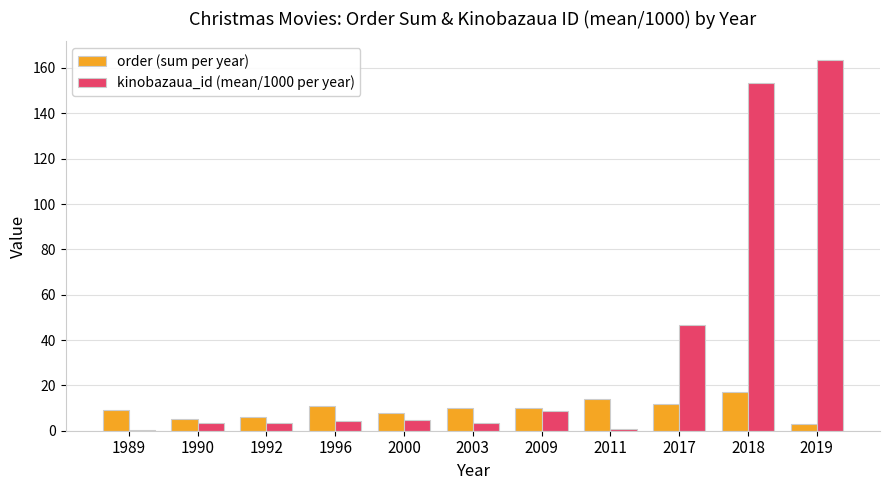

What are all the series names shown in the legend?

order (sum per year), kinobazaua_id (mean/1000 per year)